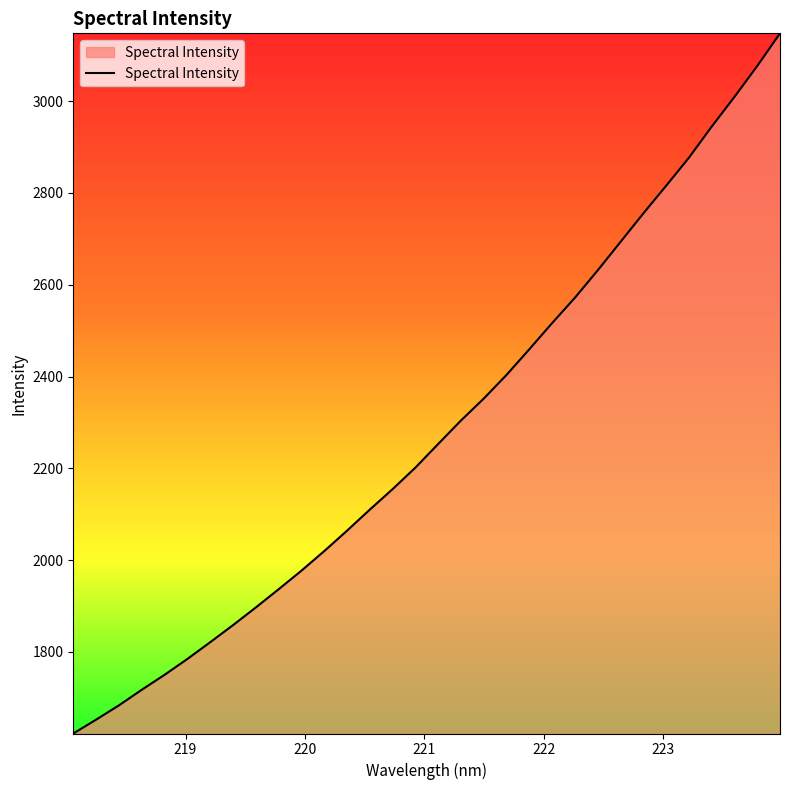

What is the smallest value displayed?

1622.4